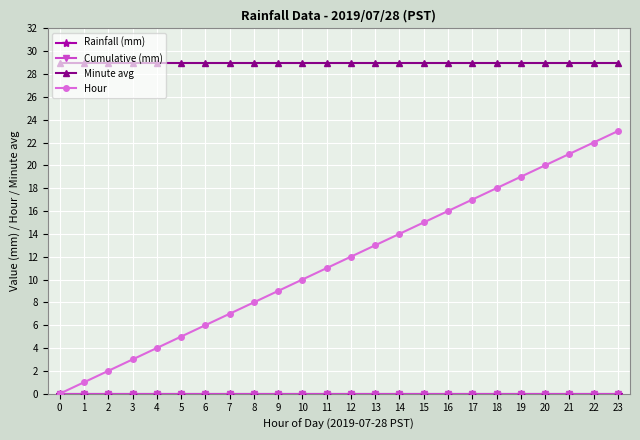

Between 23 and 21, which is larger?

23